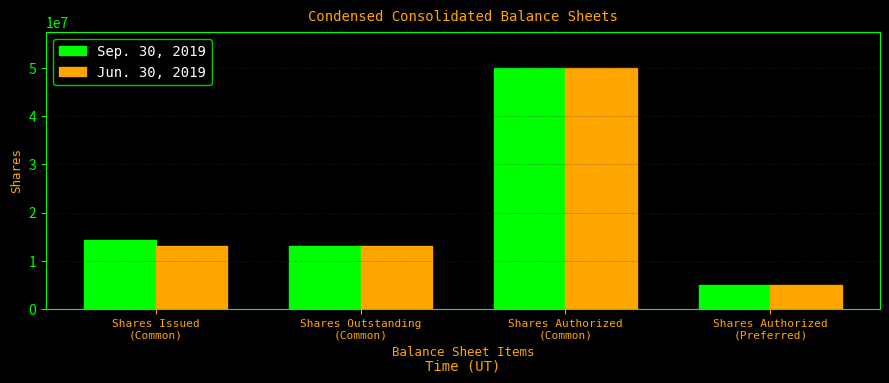

What is the difference between the maximum and minimum values in the Jun. 30, 2019 series?

45000000